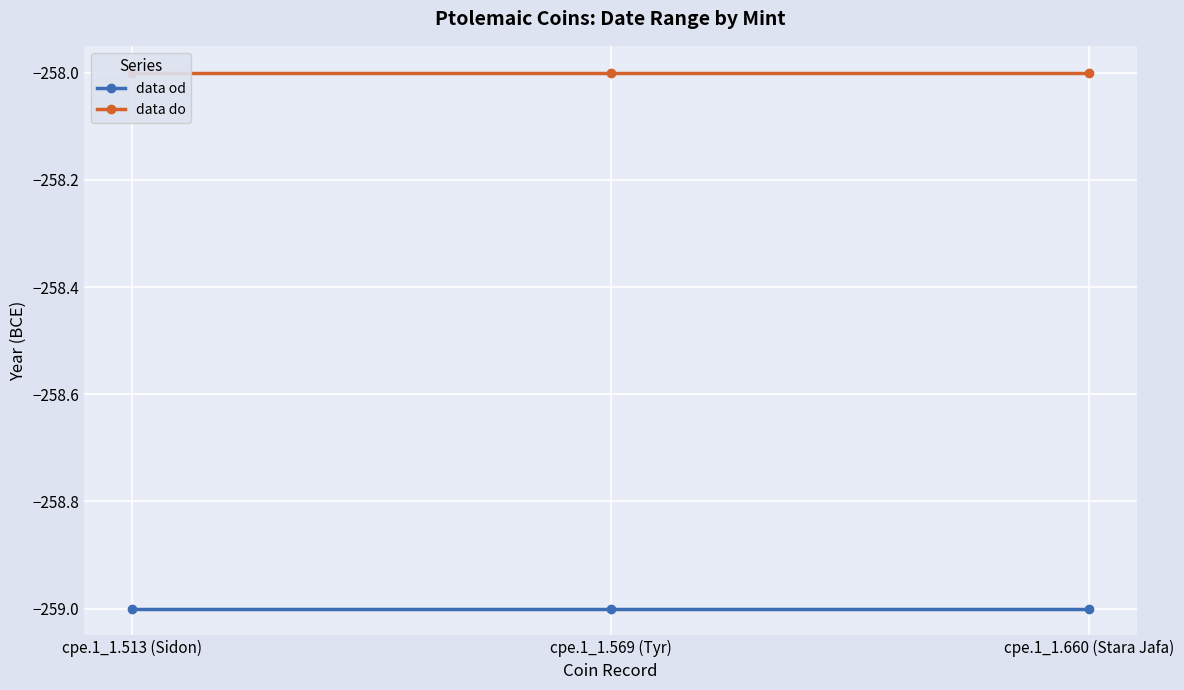

Which category has the highest value in the data od series?

cpe.1_1.513 (Sidon)